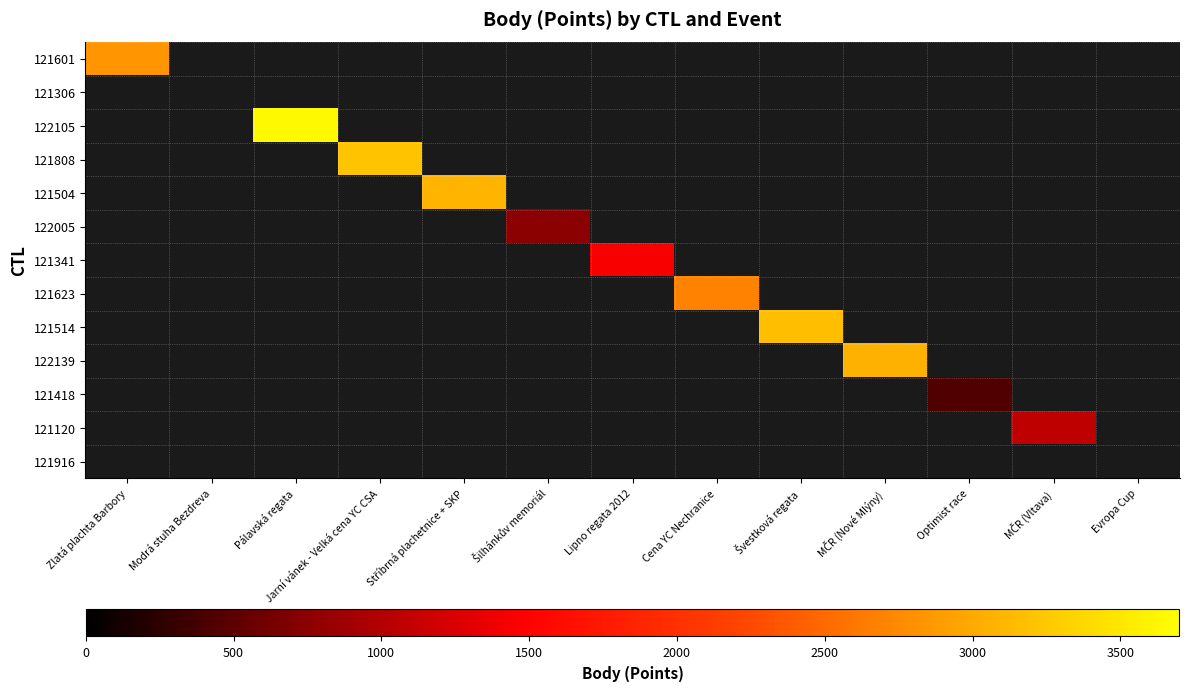

Is the value of 121120 at Zlatá plachta Barbory greater than the value of 121306 at Evropa Cup?

No